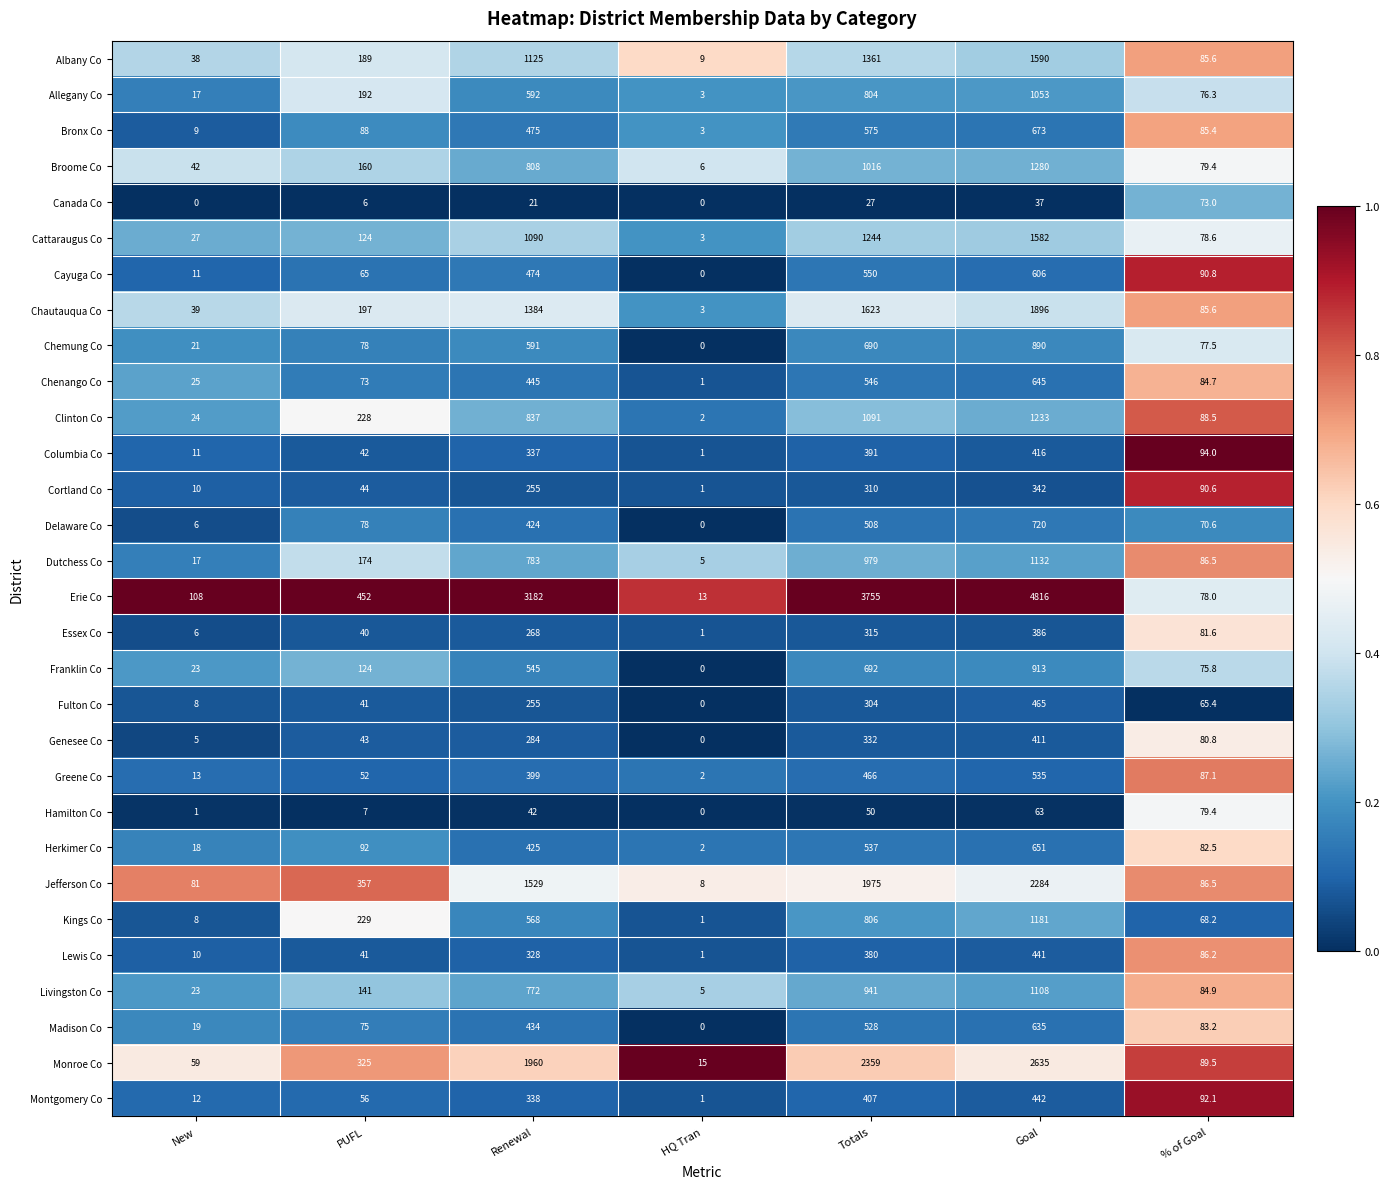

True or false: Albany Co has a value of 189.0 at PUFL.

True